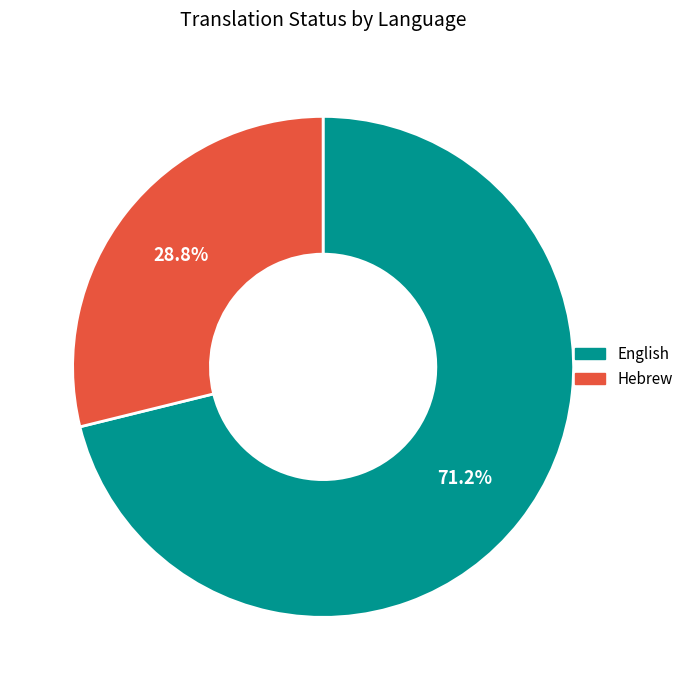

Rank the categories by value from highest to lowest.

English, Hebrew